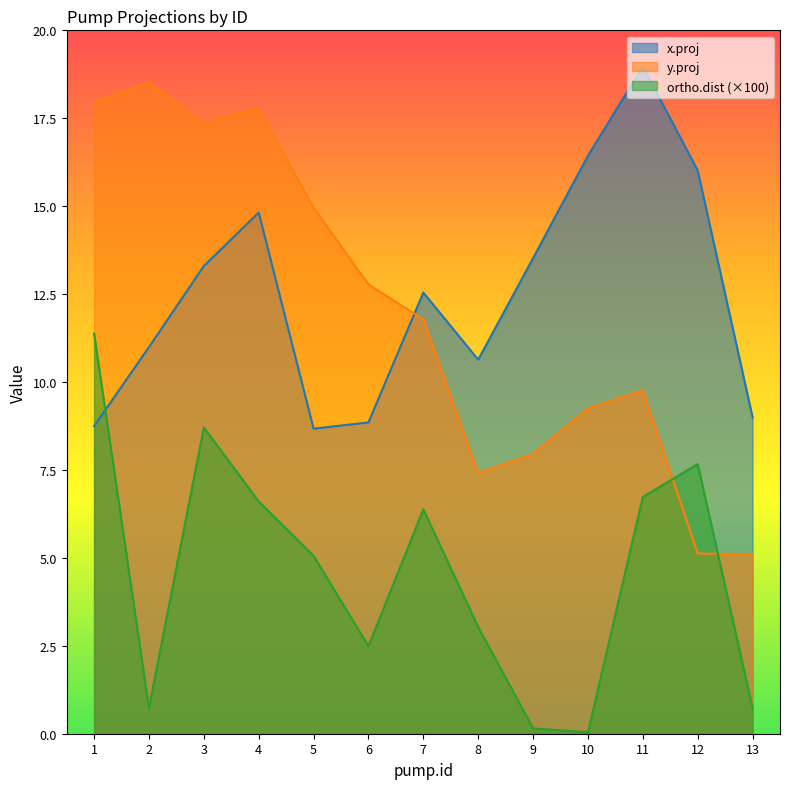

What are all the series names shown in the legend?

x.proj, y.proj, ortho.dist (×100)